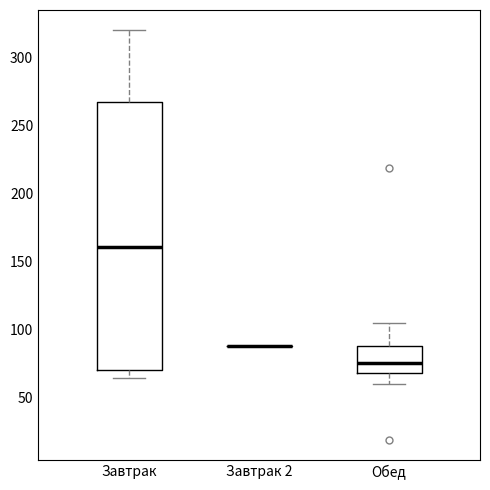

Reading left to right, read every box against the y-axis: the position of its median line, the range the box covers, and the ends of its whiskers. The values are not printed on the chart, so give them approximately, as read against the axis.

Завтрак: median 160, box 70 to 270, whiskers 65 to 320
Завтрак 2: box collapsed to a line at 90, whiskers 90 to 90
Обед: median 75, box 70 to 90, whiskers 60 to 105